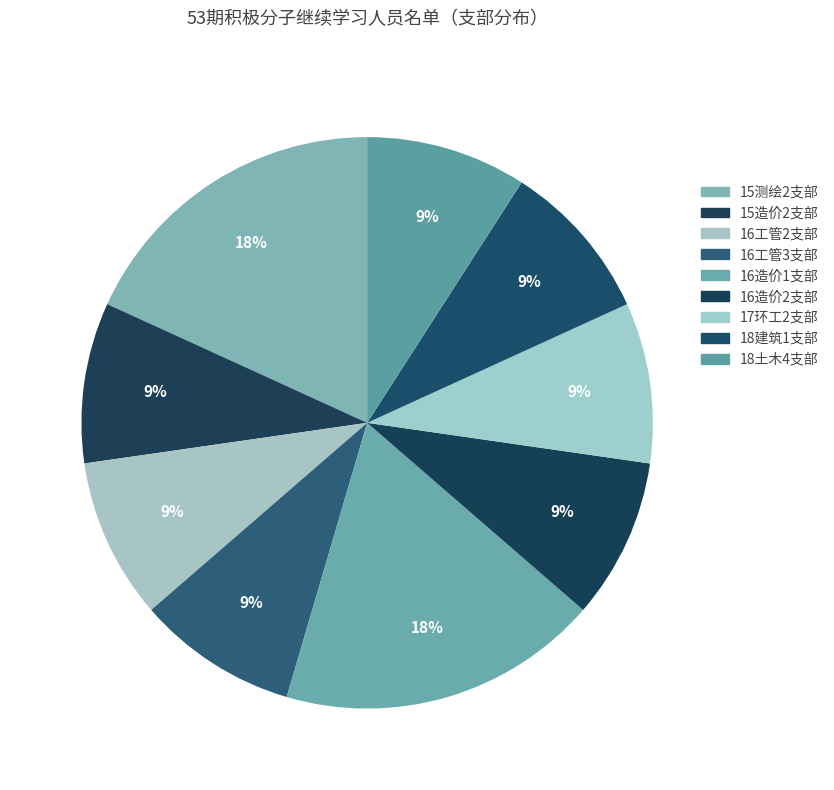

How many slices are in this pie chart?

9